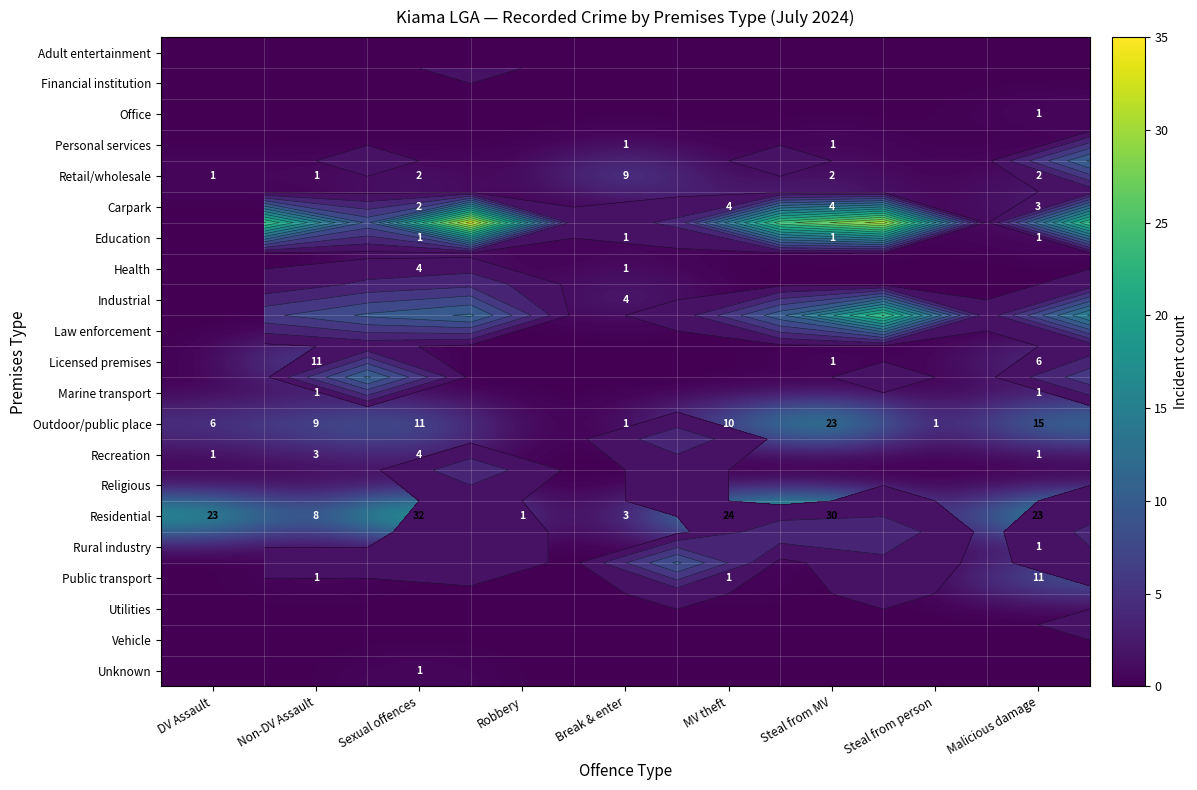

Which category has the lowest value across all series?

DV Assault